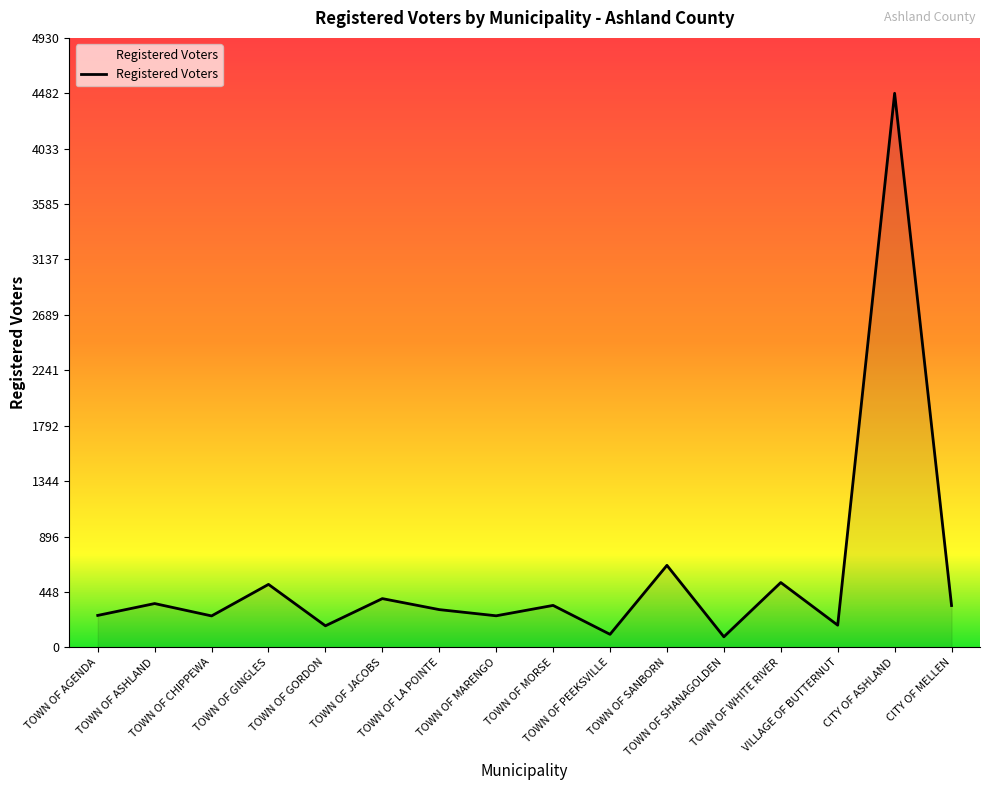

What is the greatest value displayed?

4482